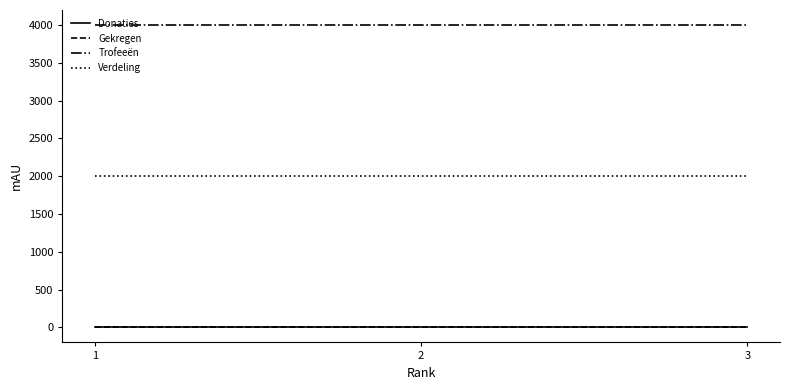

Reading right to left, transcribe all the data shown in this chart.

Donaties: 0	0	0
Gekregen: 0	0	0
Trofeeën: 4001	4001	4001
Verdeling: 2000	2000	2000